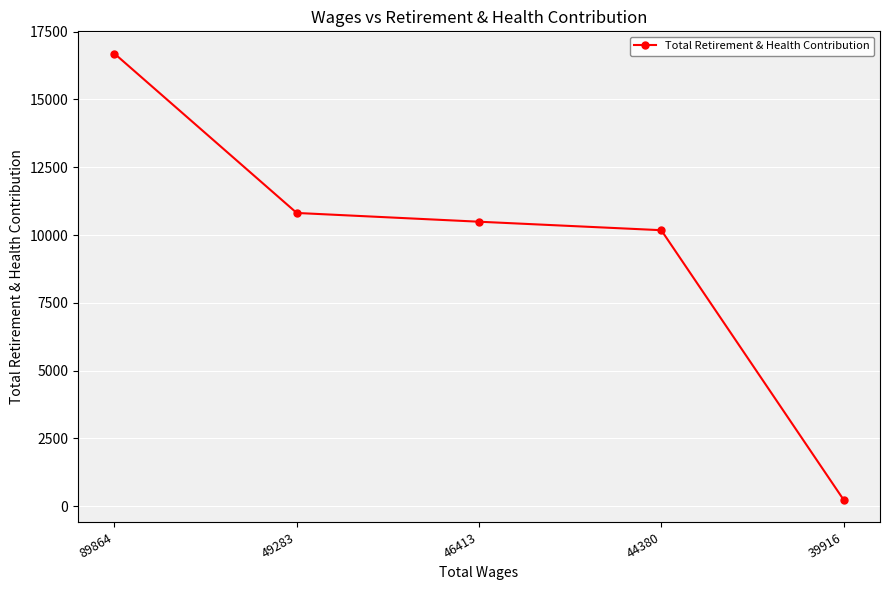

What is the change in value from 46413 to 39916?

-10251